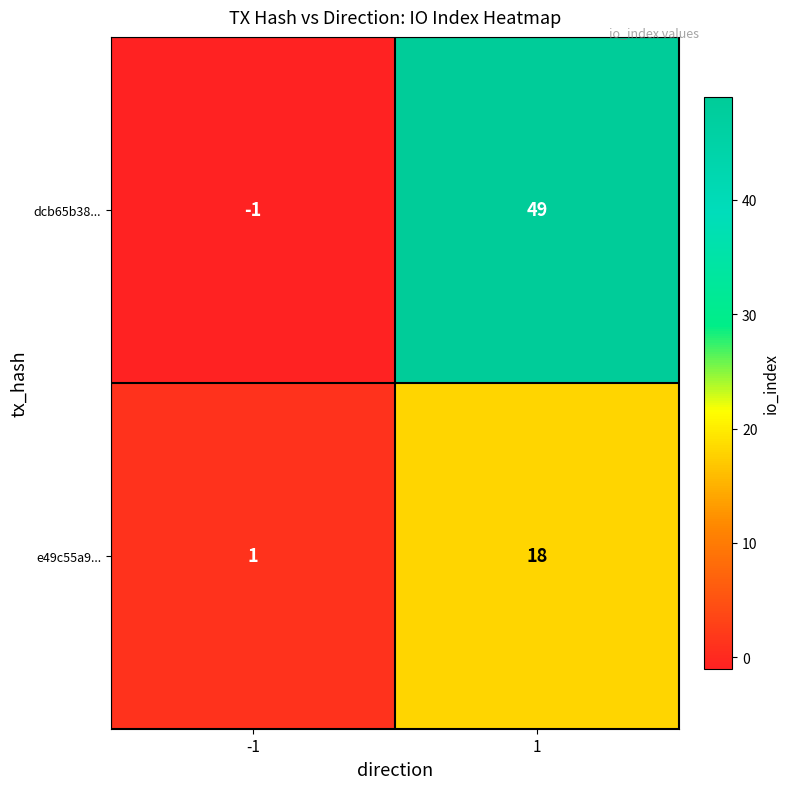

Which label corresponds to the largest value in the chart?

1